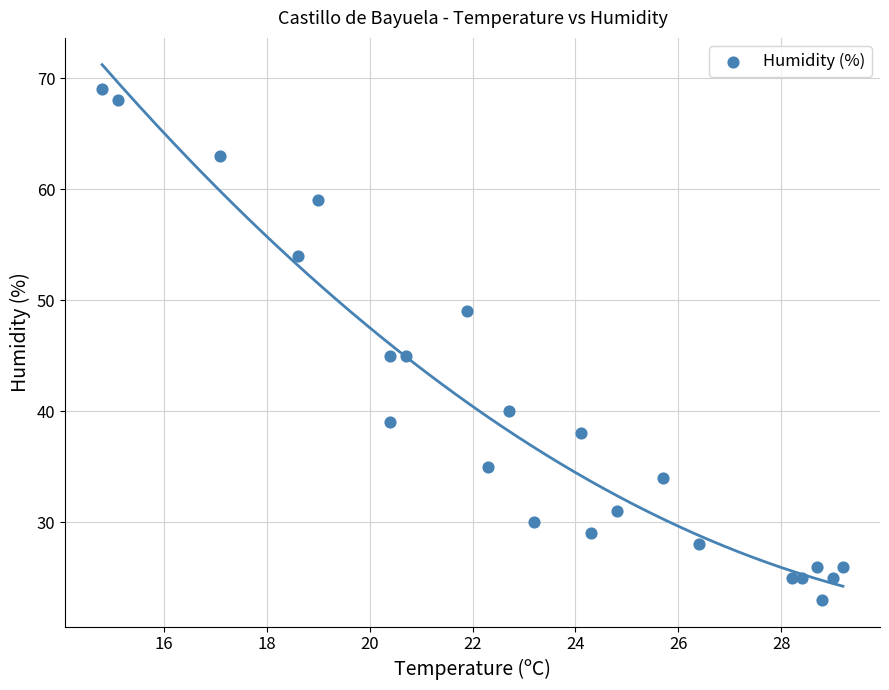

What is the range of Y values (max minus min)?

46